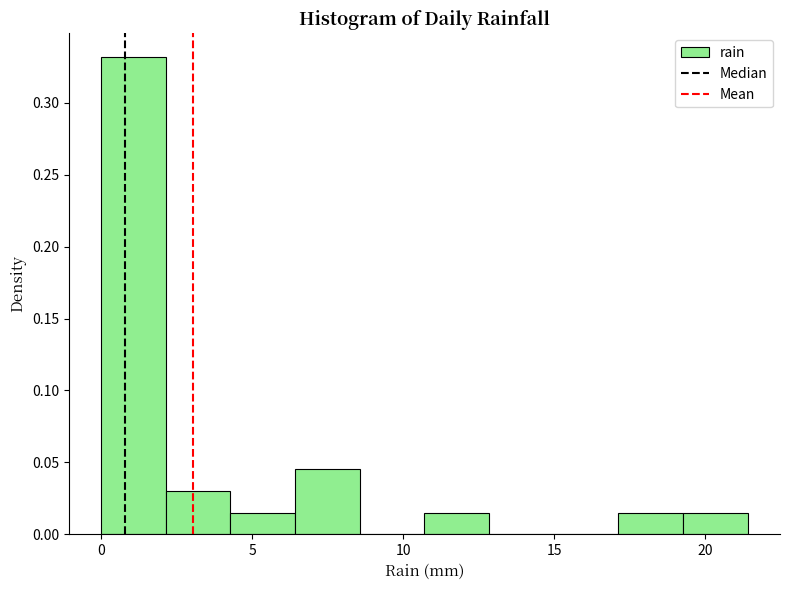

Over which range of the x-axis is the bar tallest?

0.0 to 2.0